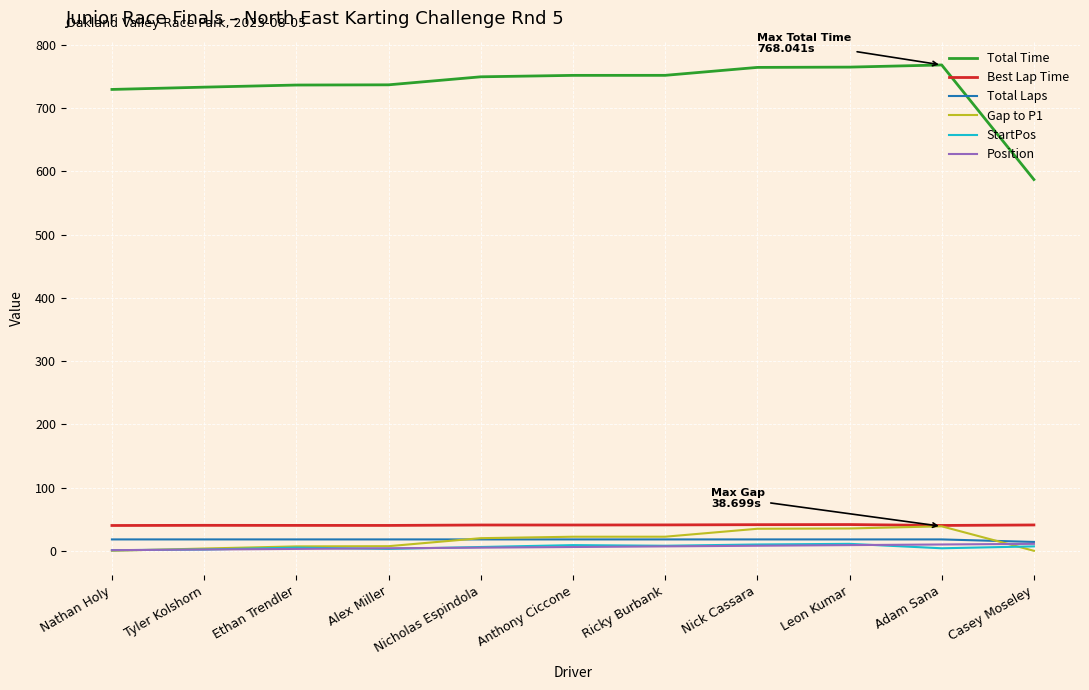

True or false: Total Time and StartPos intersect in this chart.

False